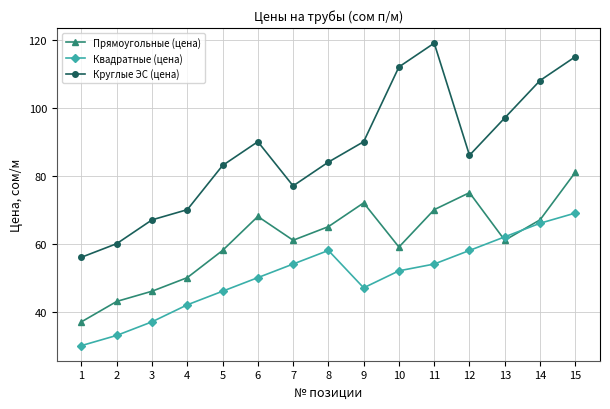

List the series in order of their peak value, lowest first.

Квадратные (цена), Прямоугольные (цена), Круглые ЭС (цена)